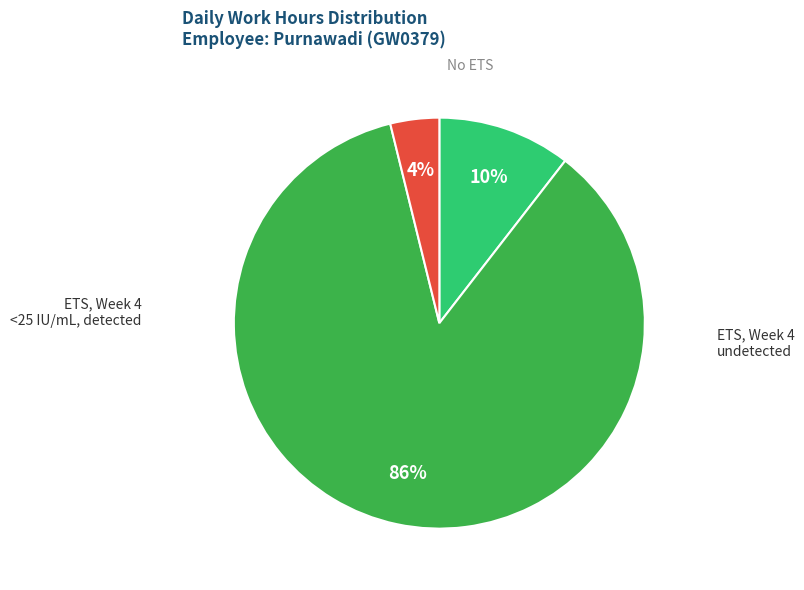

How many segments does this pie chart have?

3